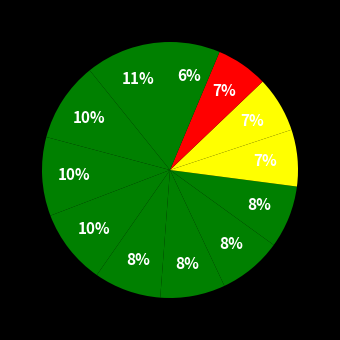

Count the number of slices in the pie.

12